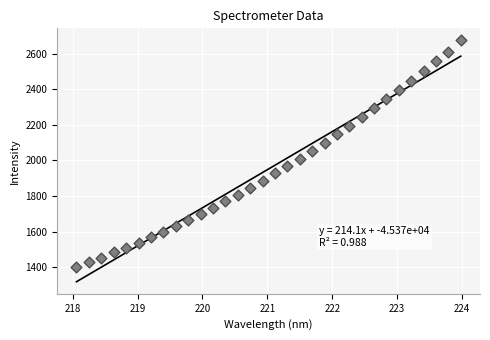

What is the range of X values (max minus min)?

5.9